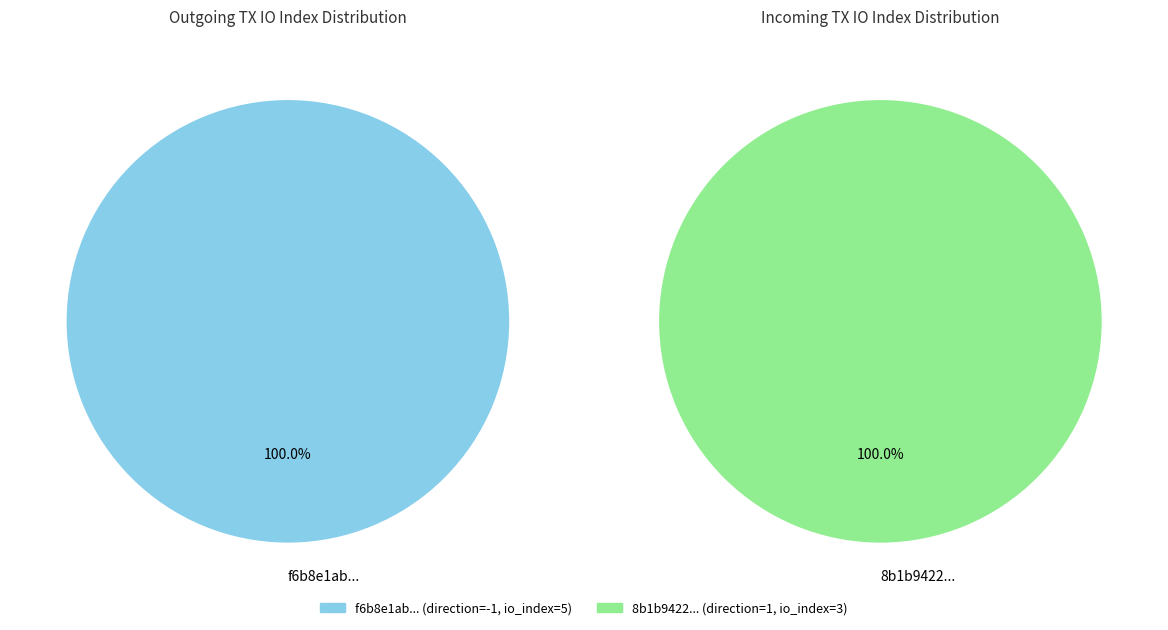

How many segments does this pie chart have?

2